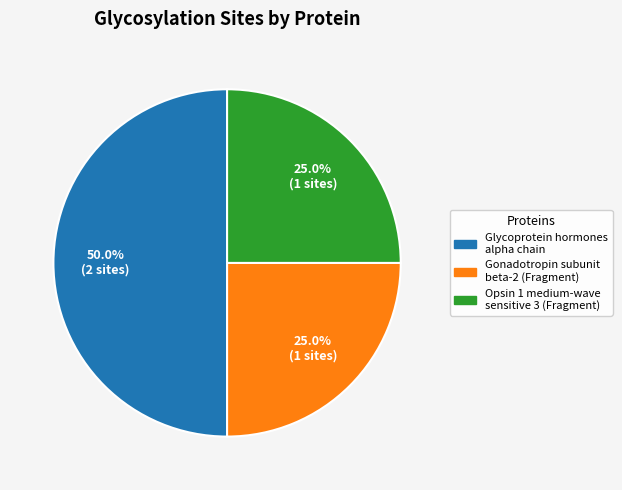

Combined, do Glycoprotein hormones alpha chain and Gonadotropin subunit beta-2 (Fragment) account for over 50%?

Yes